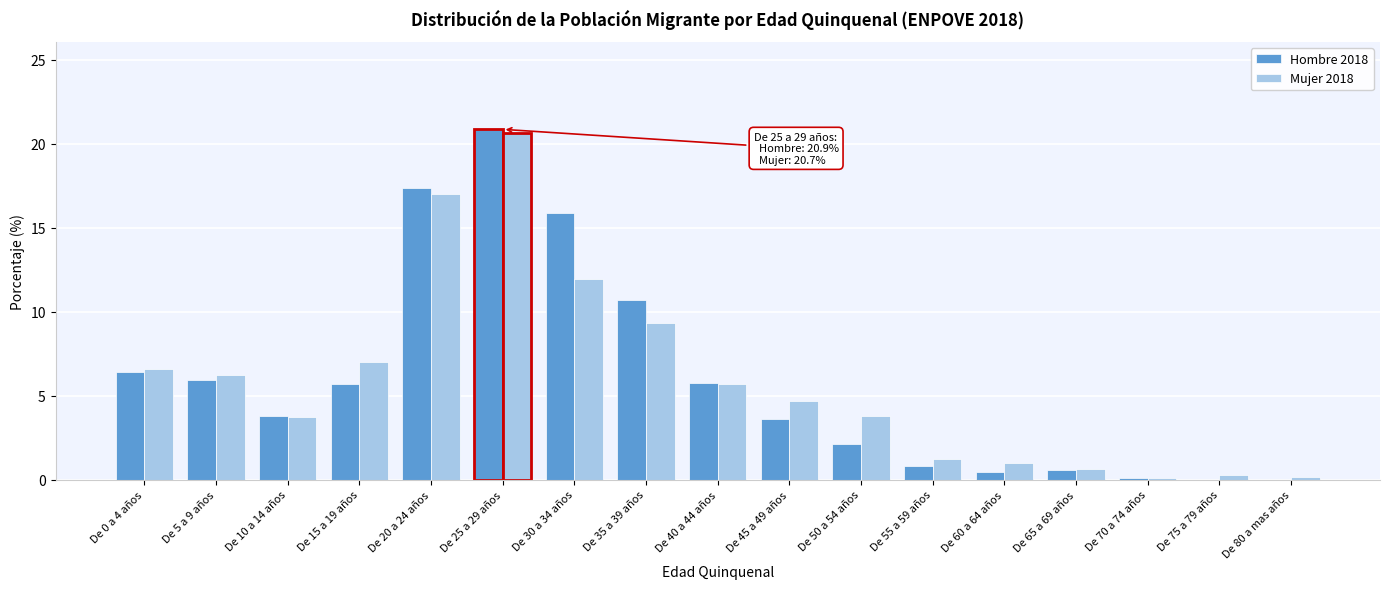

The Mujer 2018 series shows 9.3 at De 35 a 39 años. True or false?

True